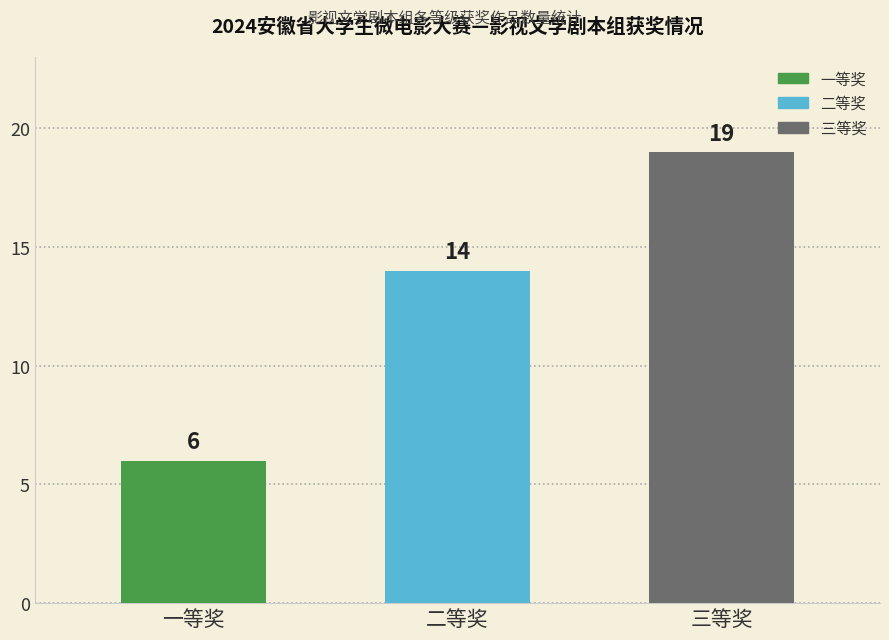

Approximately how many times larger is the value at 一等奖 compared to 三等奖?

0.3